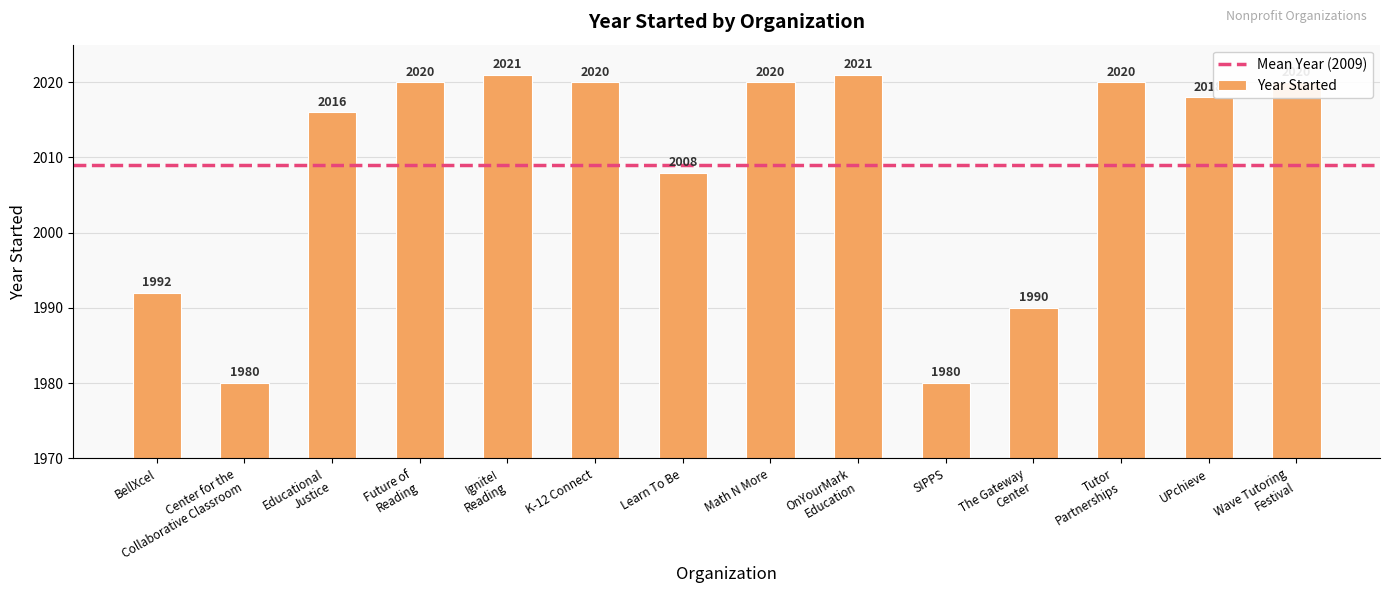

The chart shows a value of 1992 at BellXcel. True or false?

True